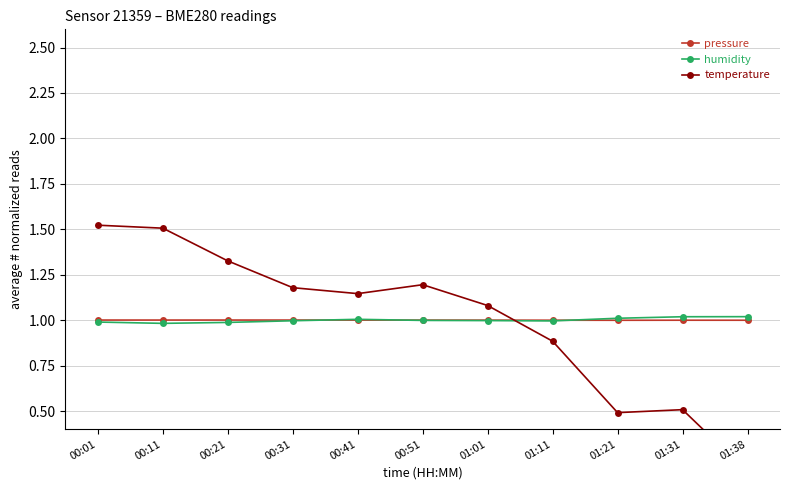

What position from the left is 00:01?

1